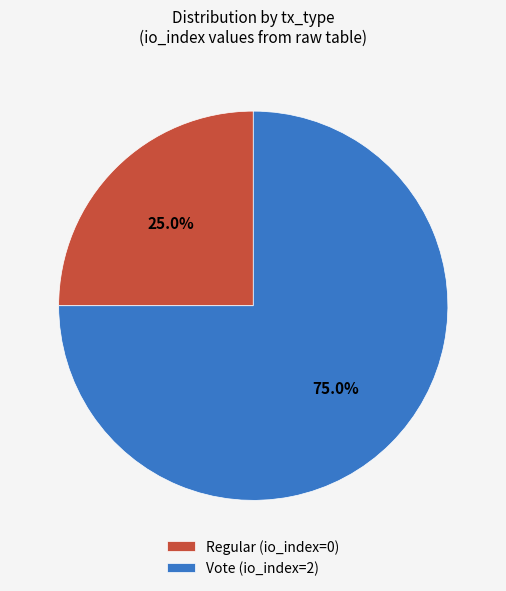

Count the number of slices in the pie.

2